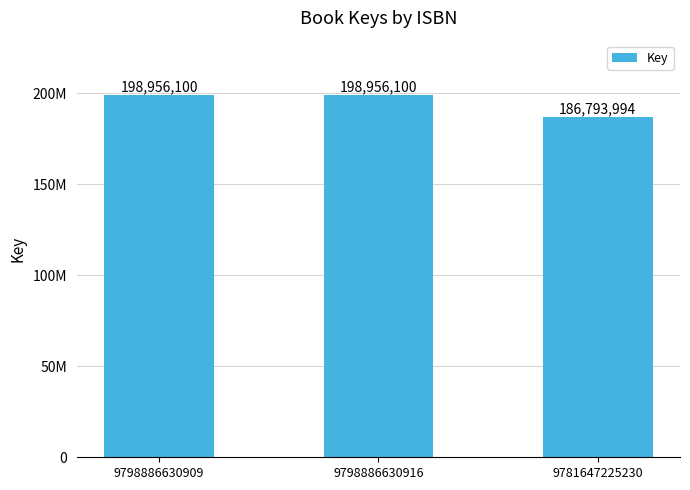

Does the chart contain any negative values?

No